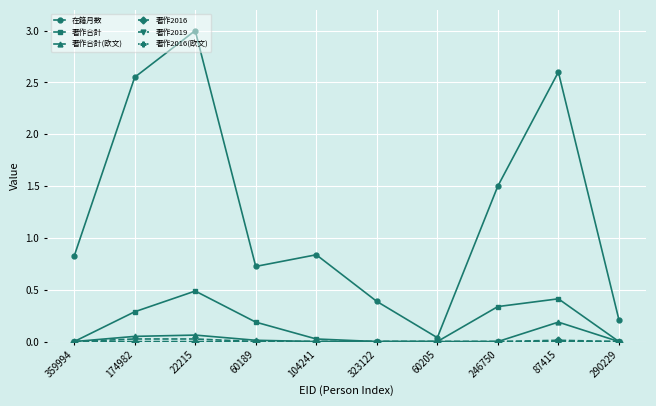

What is the highest value of the 著作合計 series?

0.5